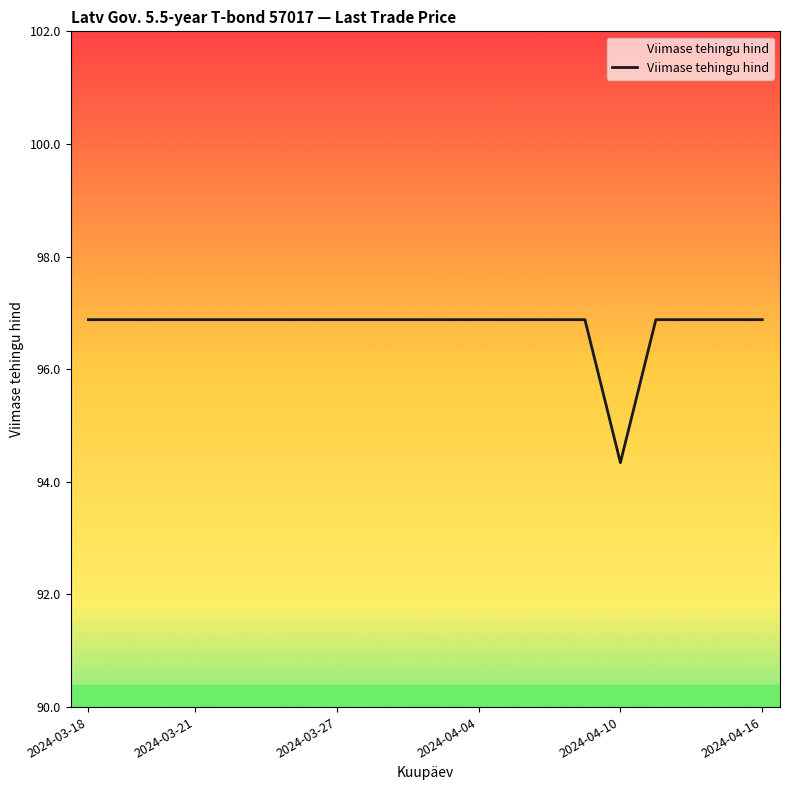

Is this an area chart (filled region under the line)?

No